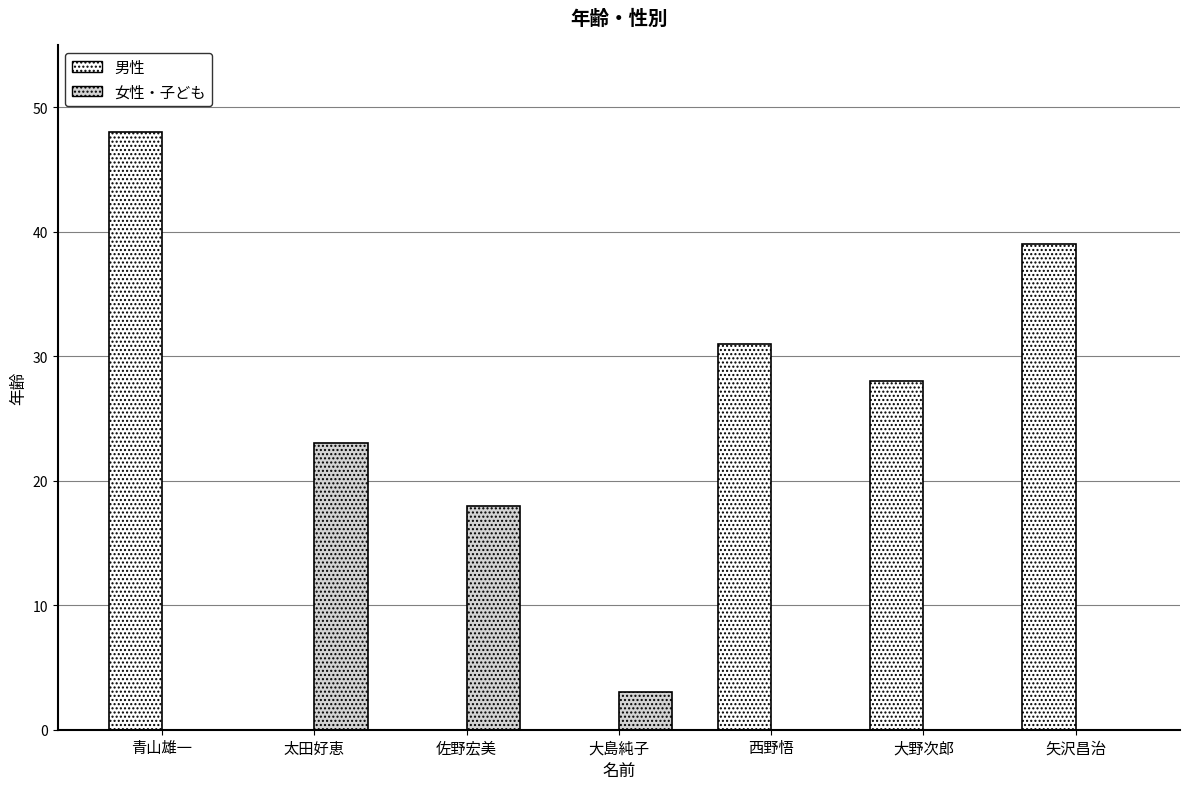

Reading right to left, list all the values displayed in this chart.

男性: 39	28	31	0	0	0	48
女性・子ども: 0	0	0	3	18	23	0